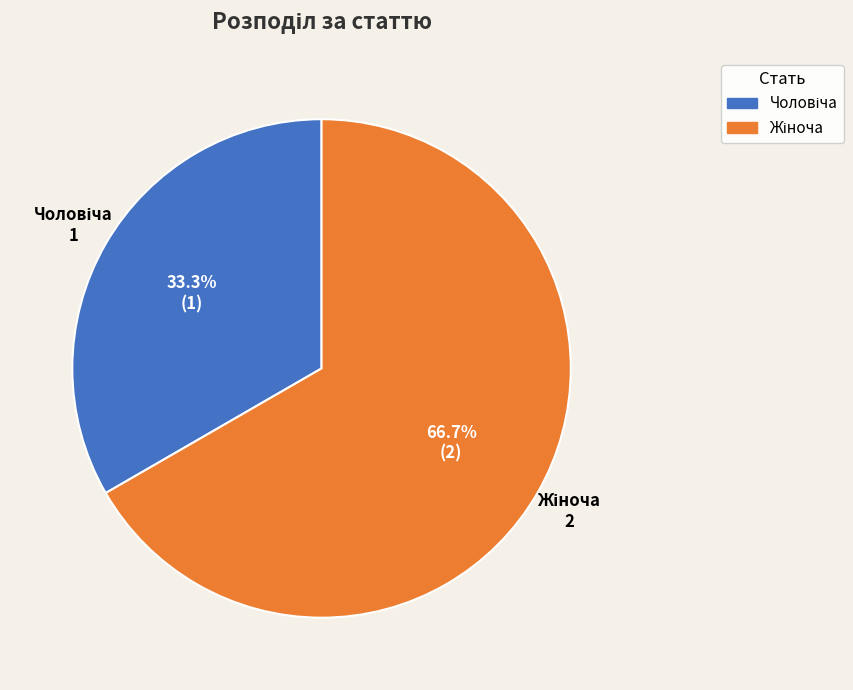

To the nearest percent, what is the difference between the largest and smallest slice percentages?

33%